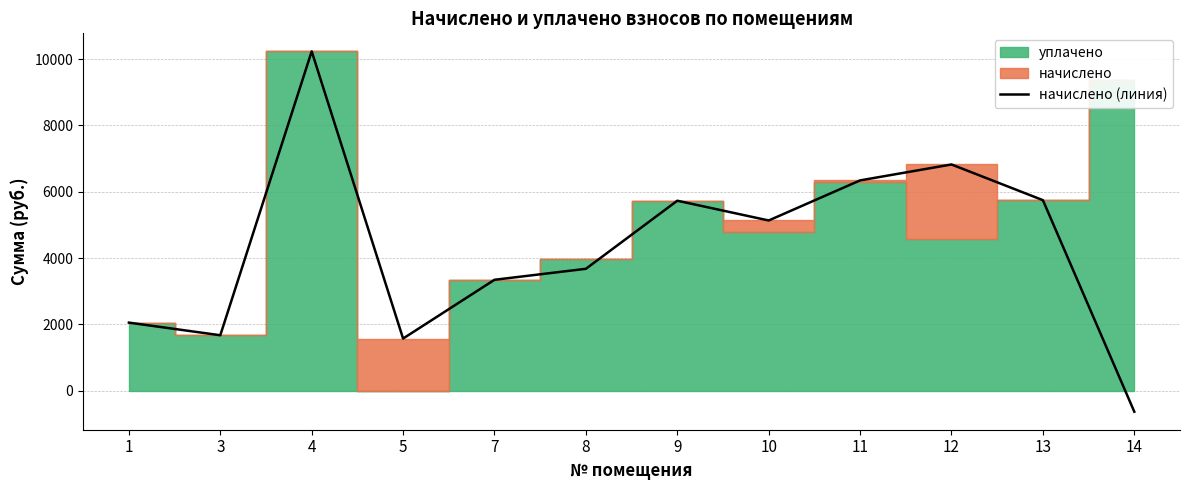

How many points are higher than both their immediate neighbors (excluding endpoints)?

3